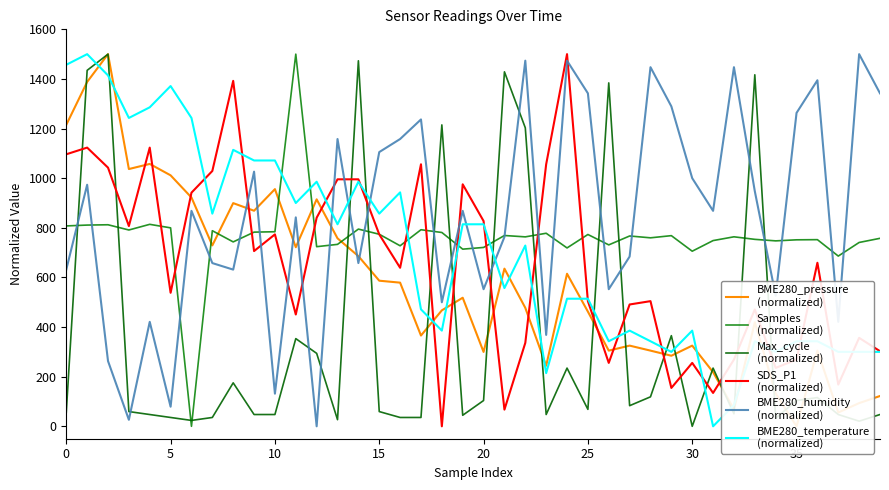

Does the chart display data point markers on the line(s)?

No